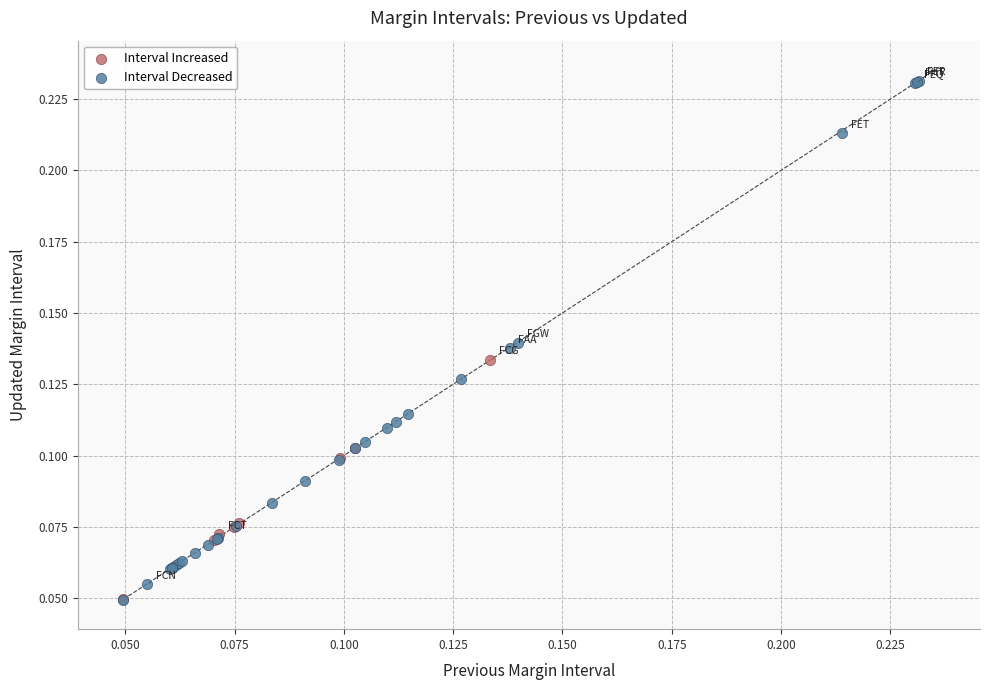

Which series has the largest Y range (max minus min)?

Interval Decreased